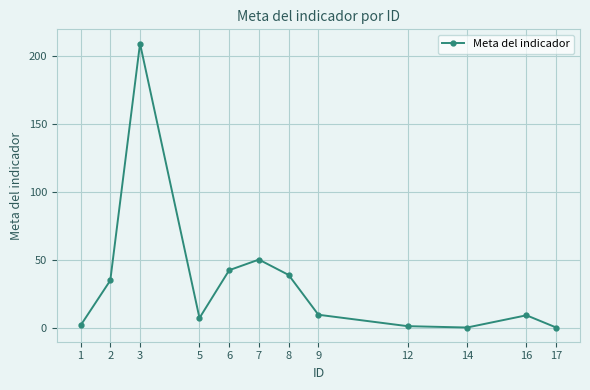

What is the maximum value shown in the chart?

209.0